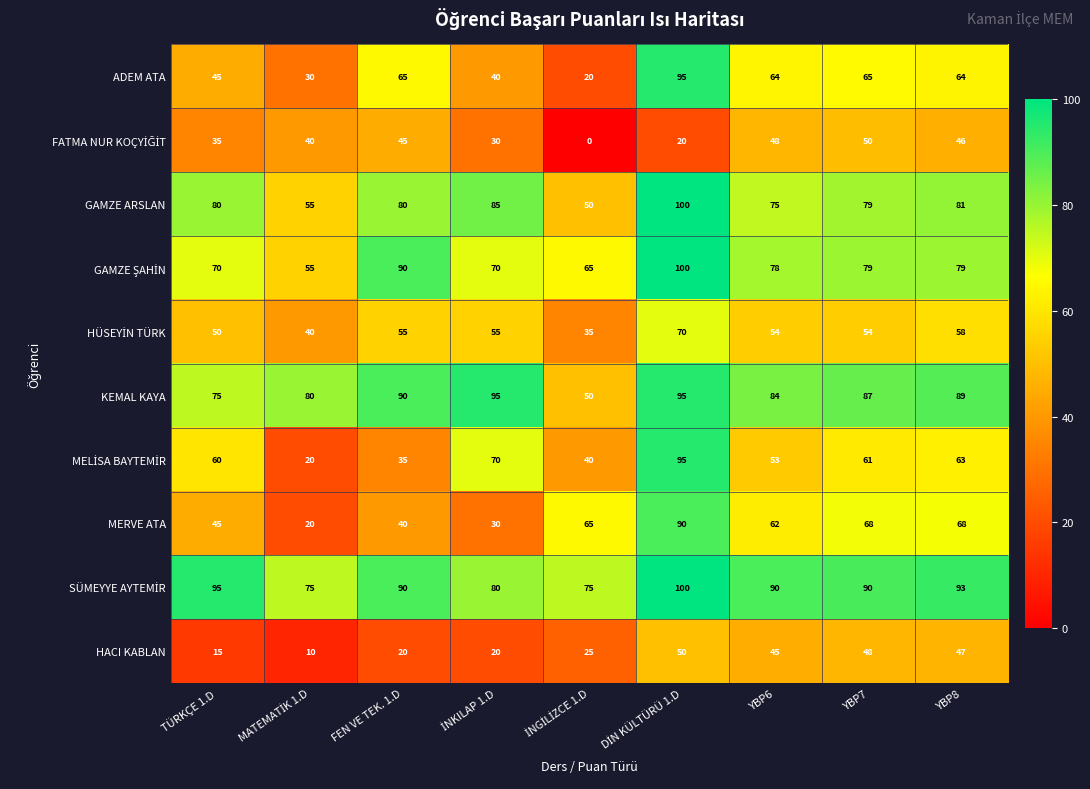

What is the difference between the highest and lowest values at YBP8?

47